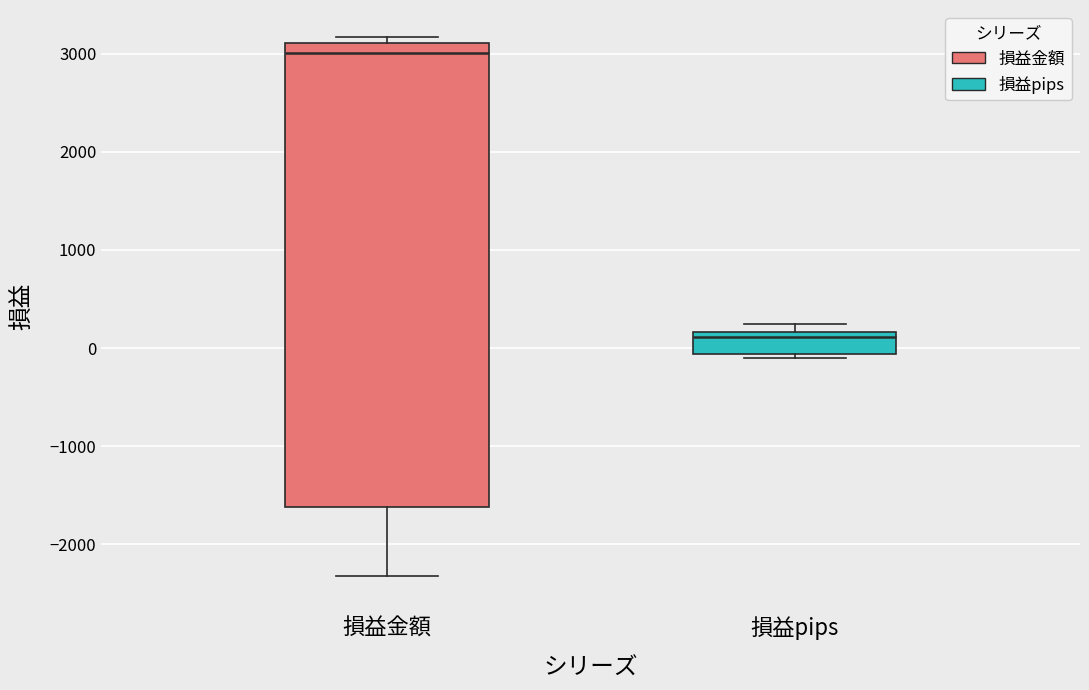

Which box has the lowest median line?

損益pips